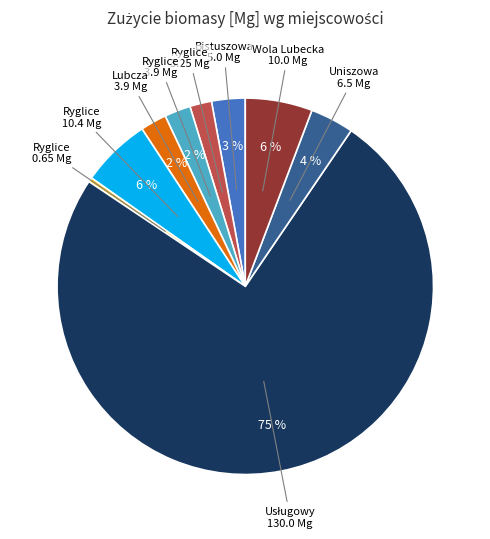

To the nearest percent, what is the average slice percentage?

11%